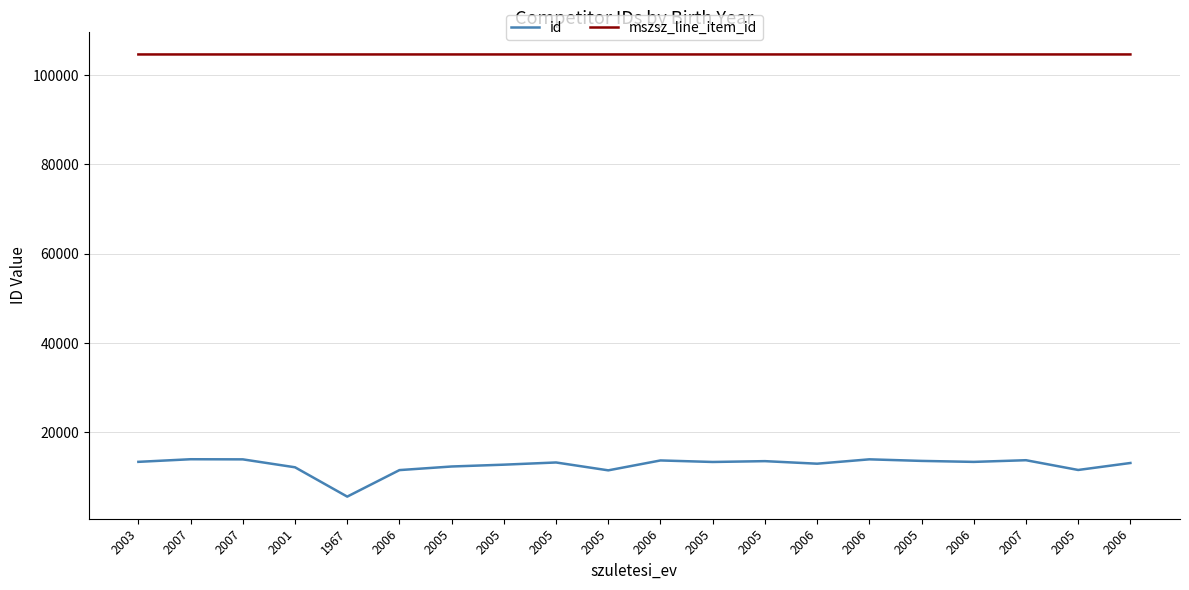

The value of id at 2005 is 8348. True or false?

False